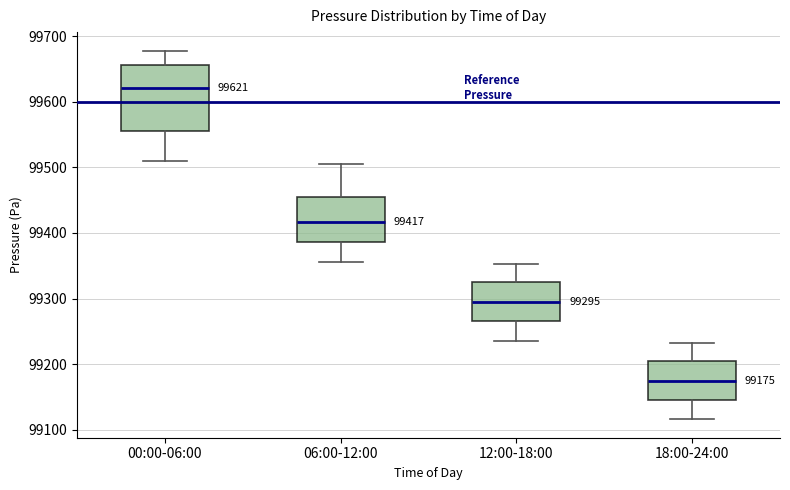

Which box's median line is the lowest?

18:00-24:00